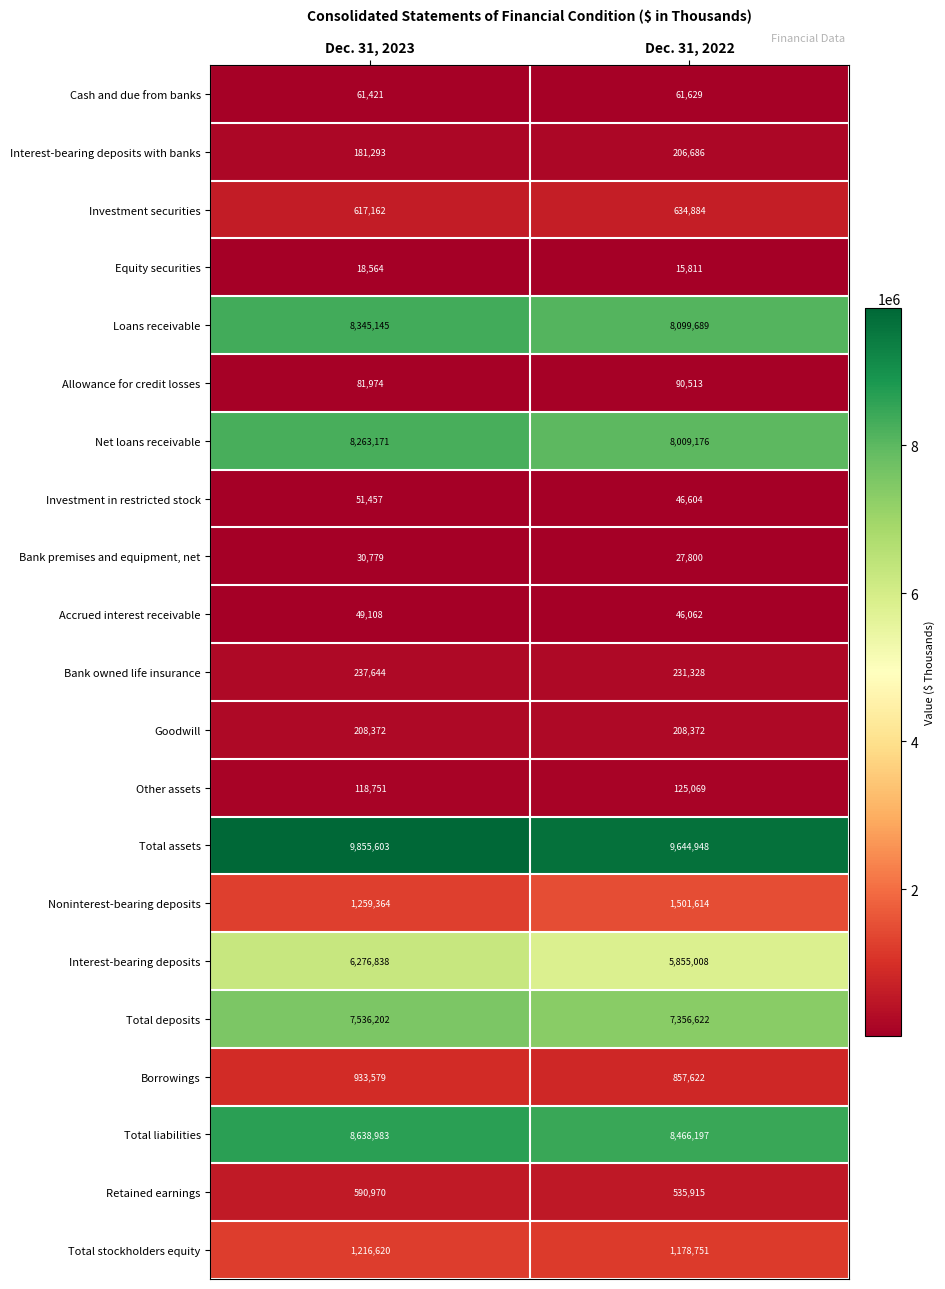

Which series changed the most between Dec. 31, 2023 and Dec. 31, 2022?

Interest-bearing deposits